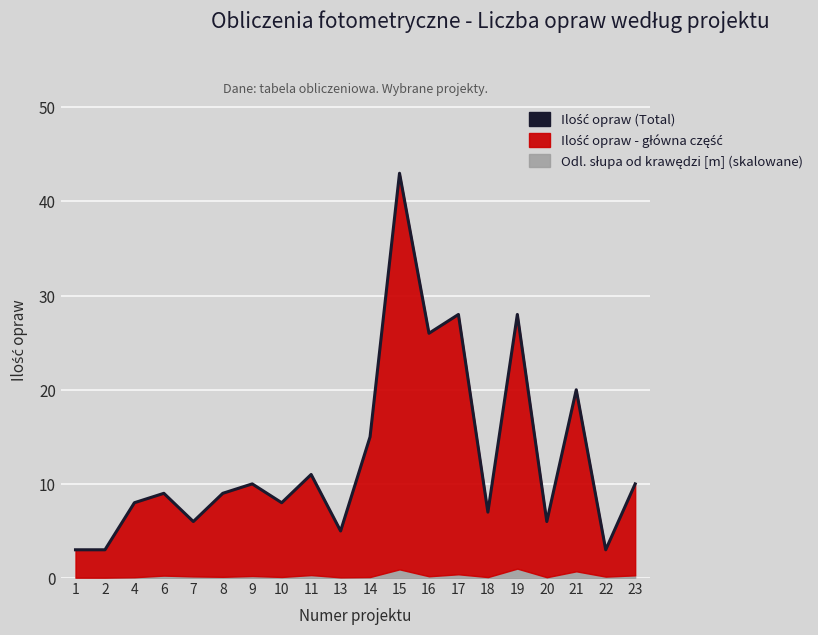

How many interior local peaks (higher than both neighbors) does the data have?

7